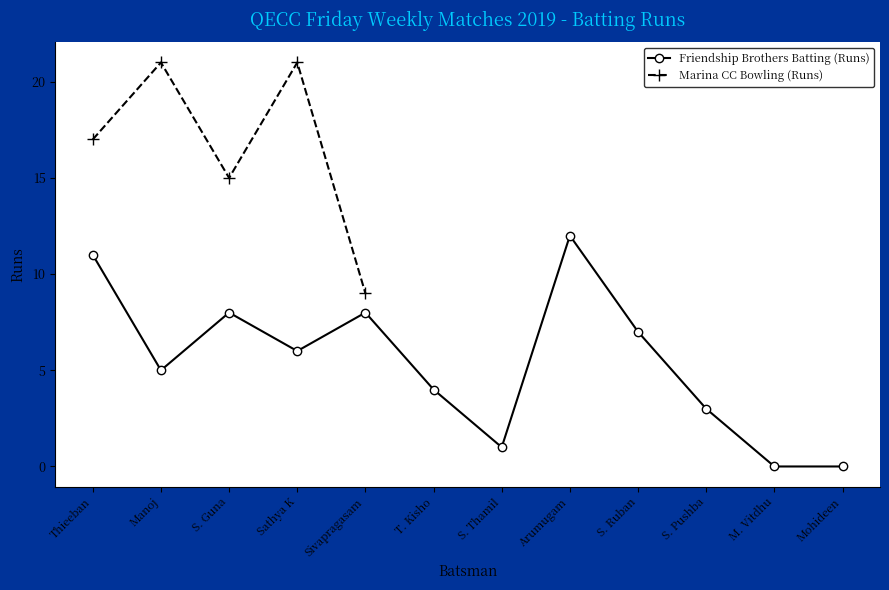

List the labels in order of value, smallest first.

M. Vitdhu, Mohideen, S. Thamil, S. Pushba, T. Kisho, Manoj, Sathya K, S. Ruban, S. Guna, Sivapragasam, Thieeban, Arumugam